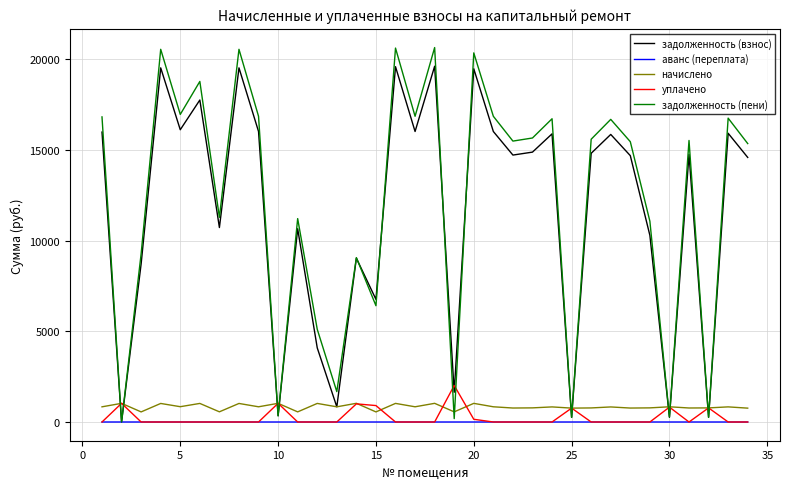

Which series ends up on top after the final intersection of уплачено and задолженность (взнос)?

задолженность (взнос)